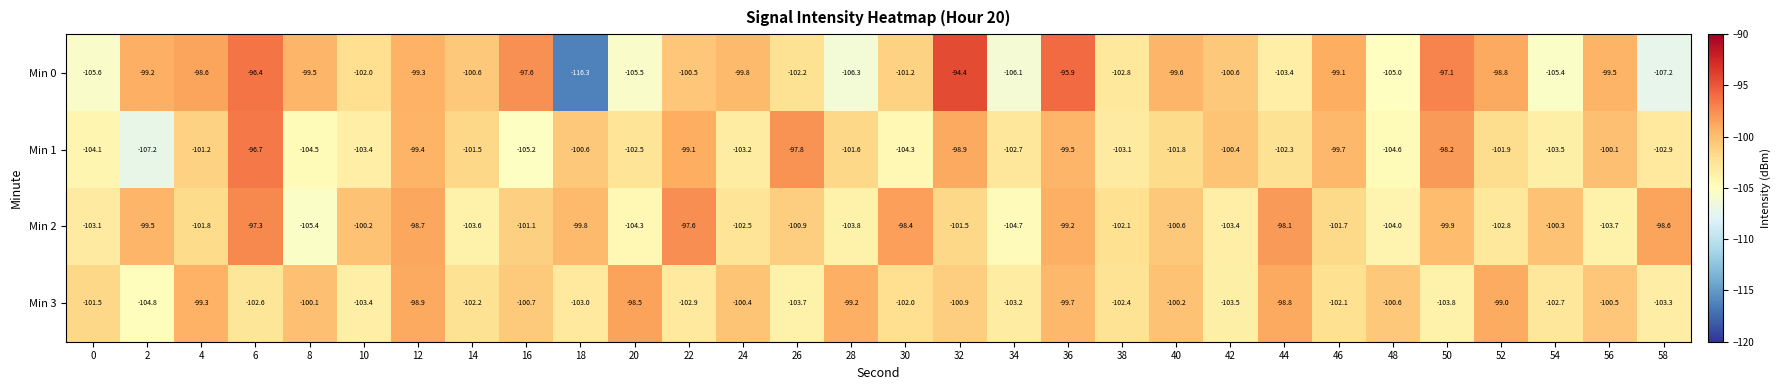

True or false: Min 2 has a value of -40.3 at 12.

False